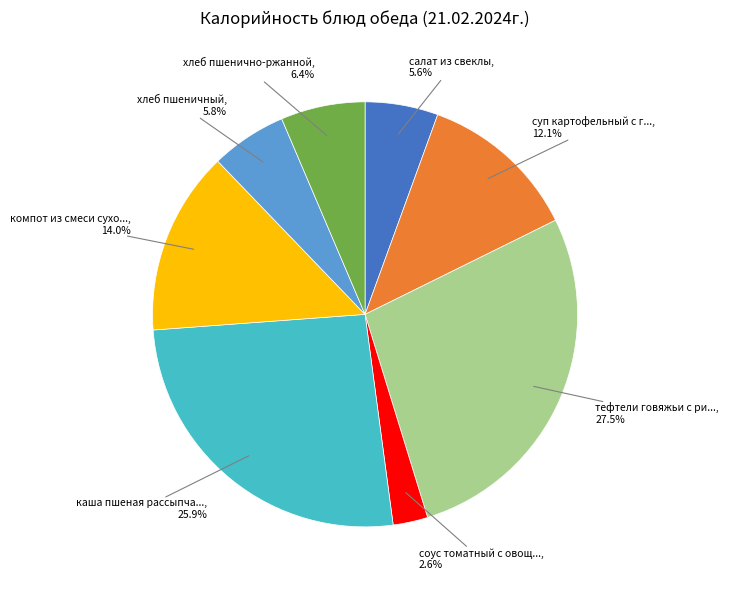

Is there any slice that represents more than half of the pie?

No